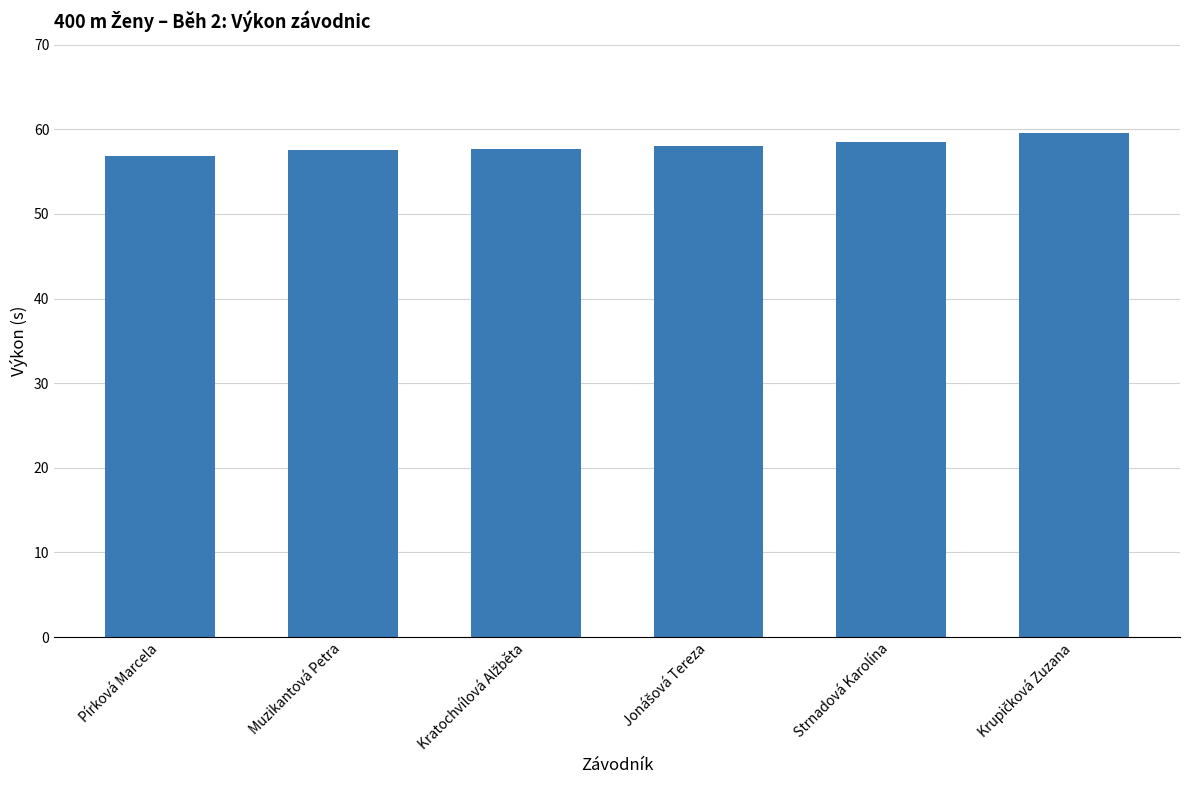

What is the average value?

58.0